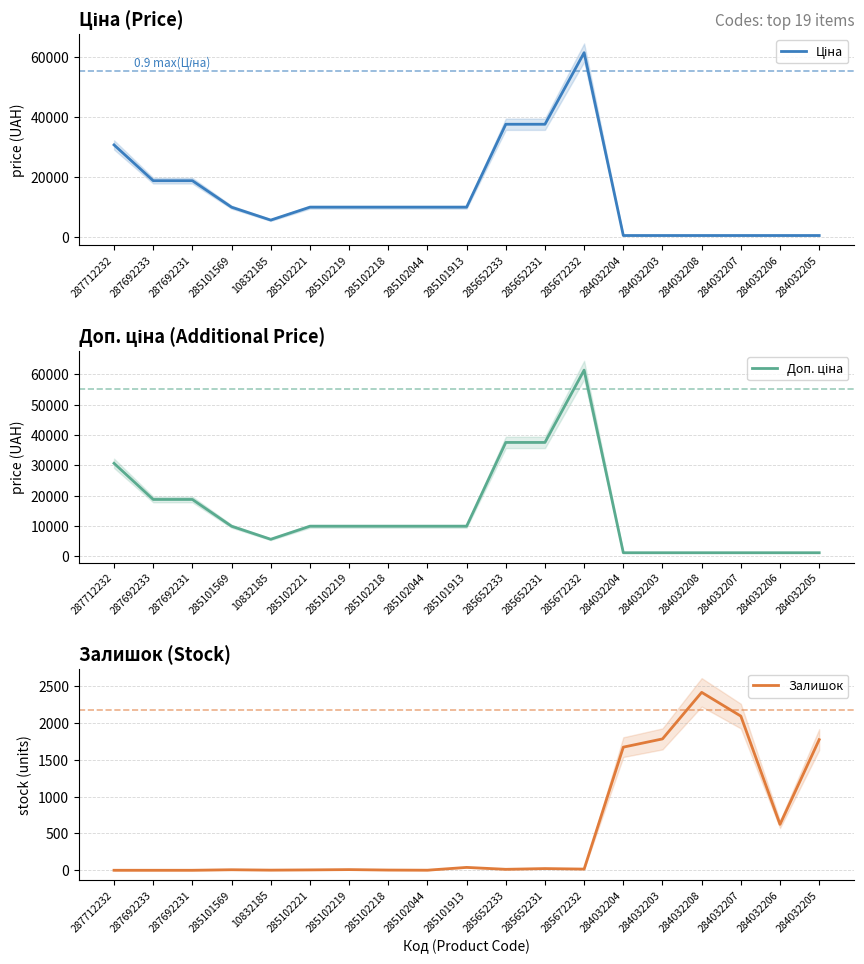

The value of Ціна at 287692233 is 18796.8. True or false?

True